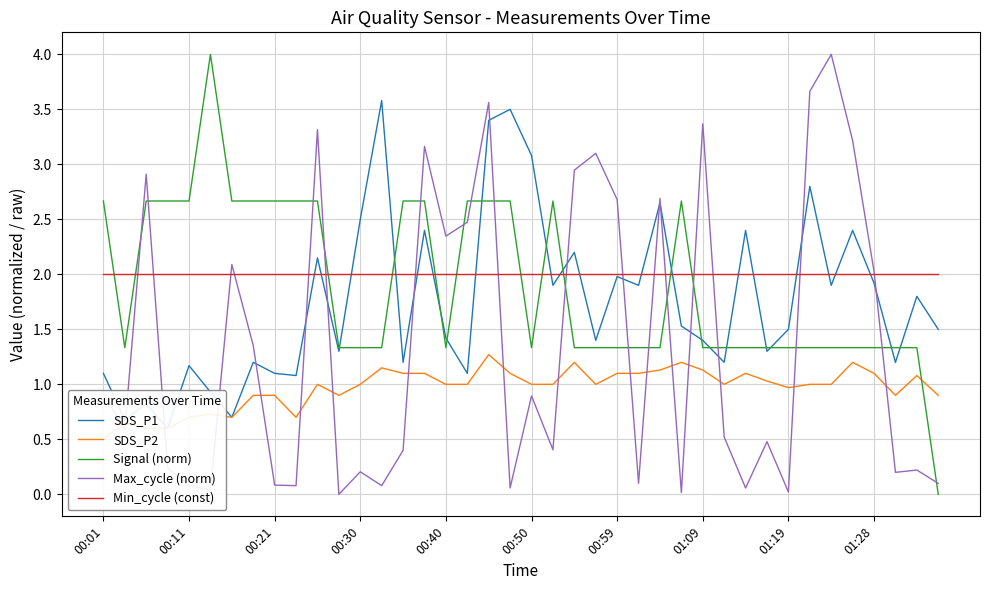

What is the value of the SDS_P1 point at the 11th from the left?

2.1